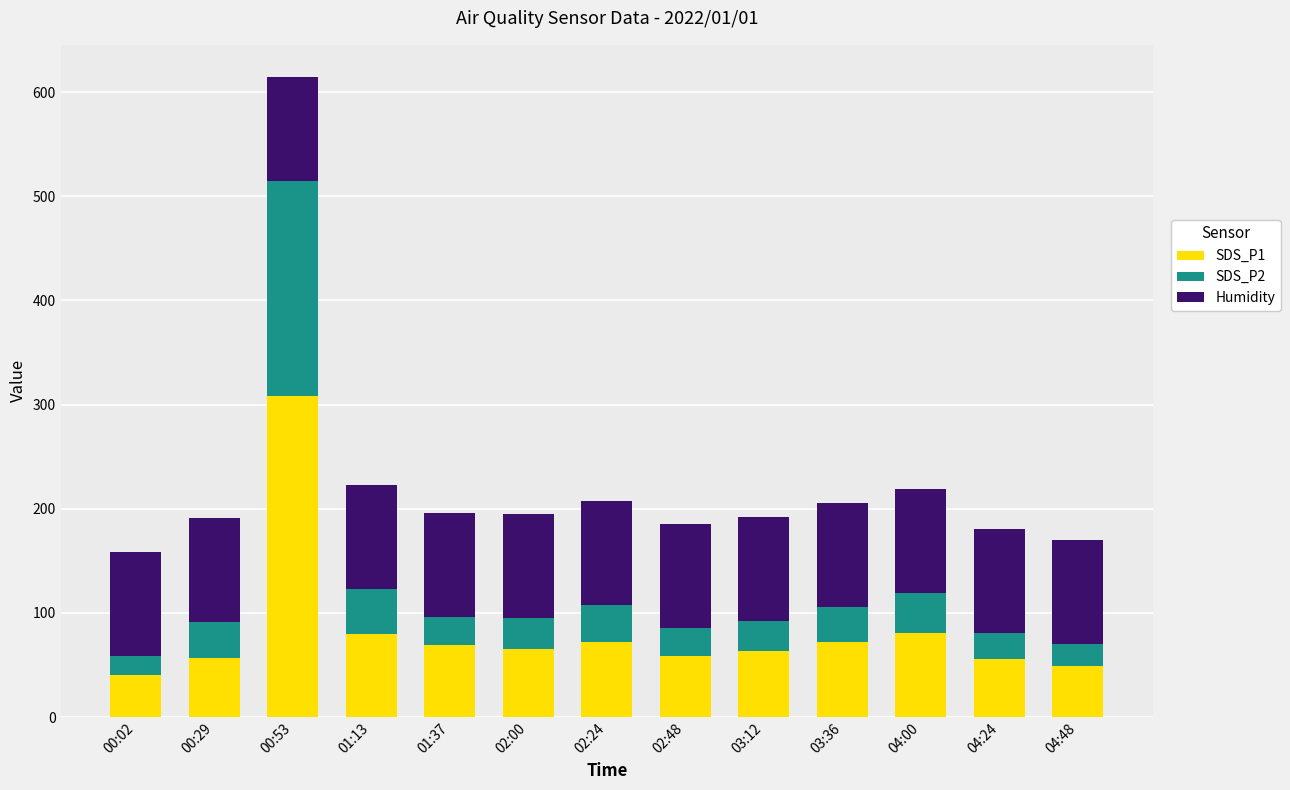

How many values in the SDS_P1 series are below 65?

6